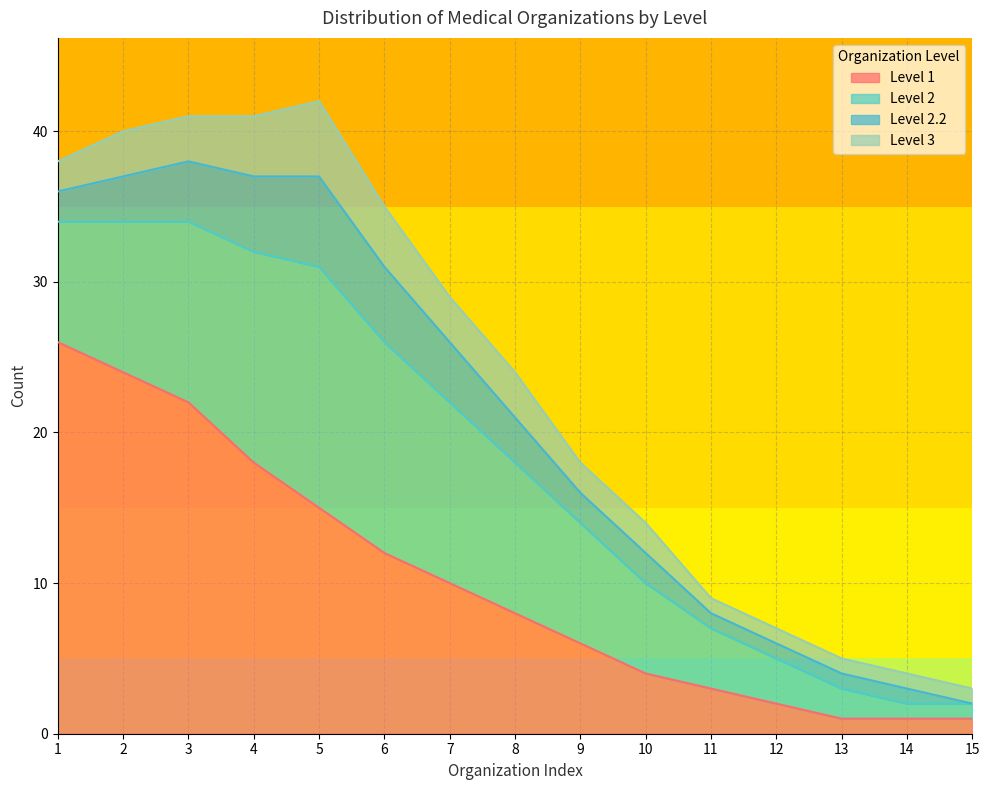

Read the Level 3 value at 14.

1